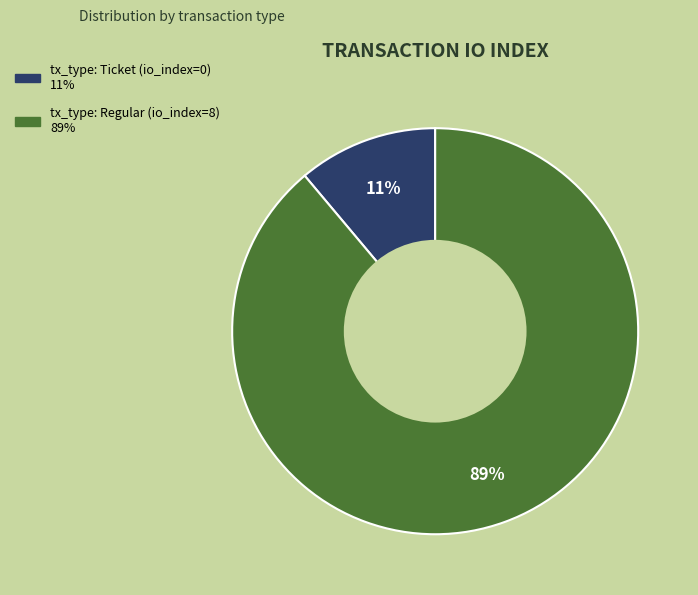

Is it true that tx_type: Ticket (io_index=0) is 1% of the pie?

False